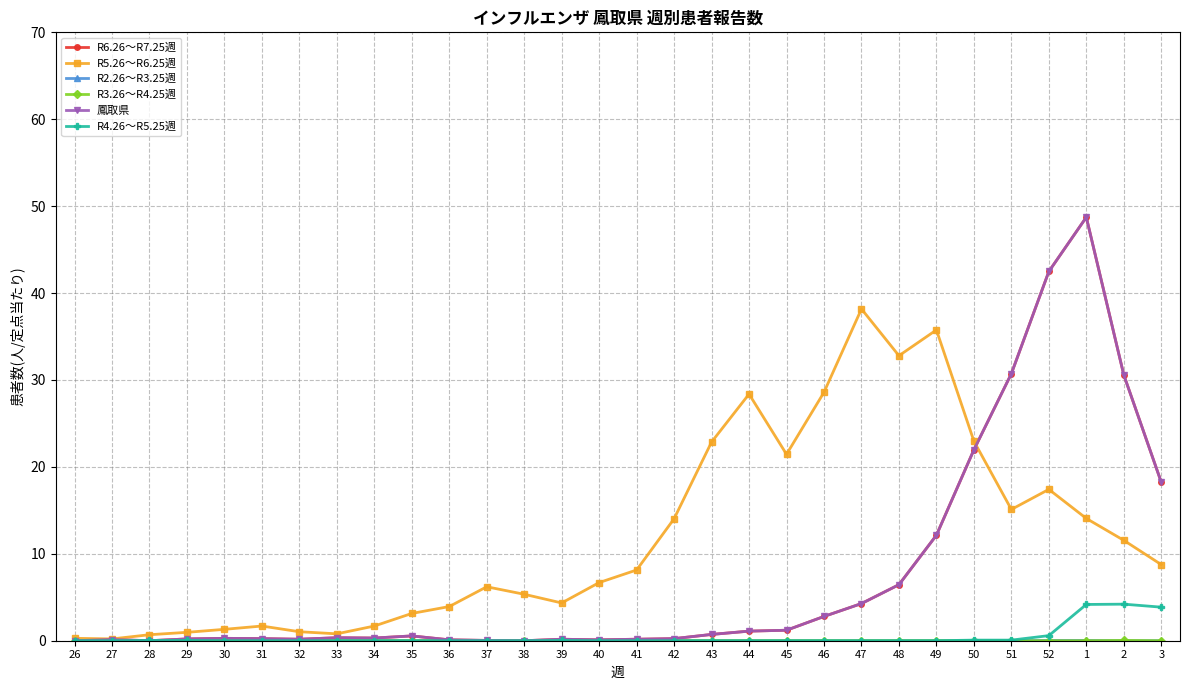

What is the maximum value shown in the chart?

48.7